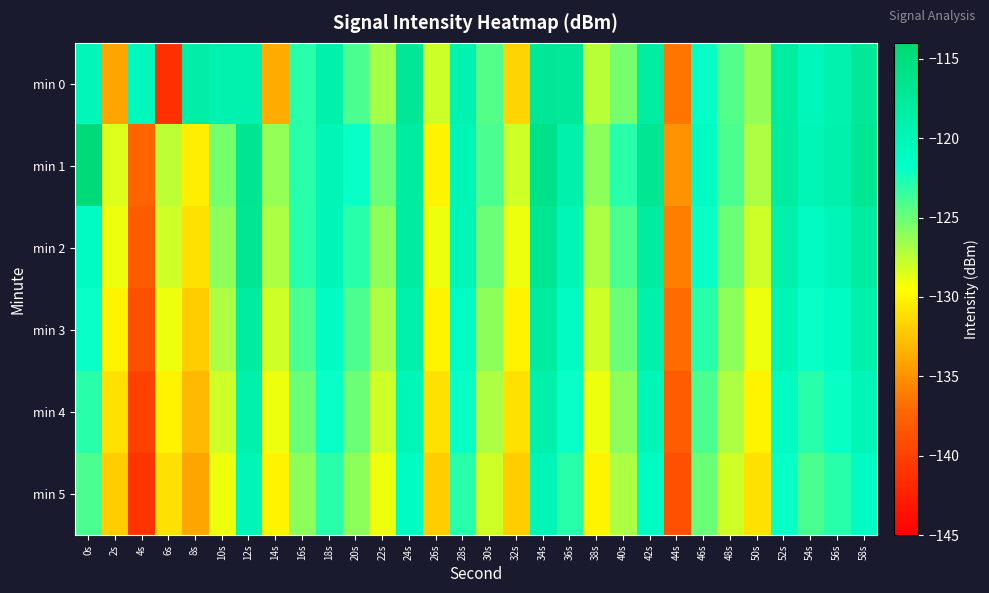

Which has a higher value, 38s or 28s?

28s